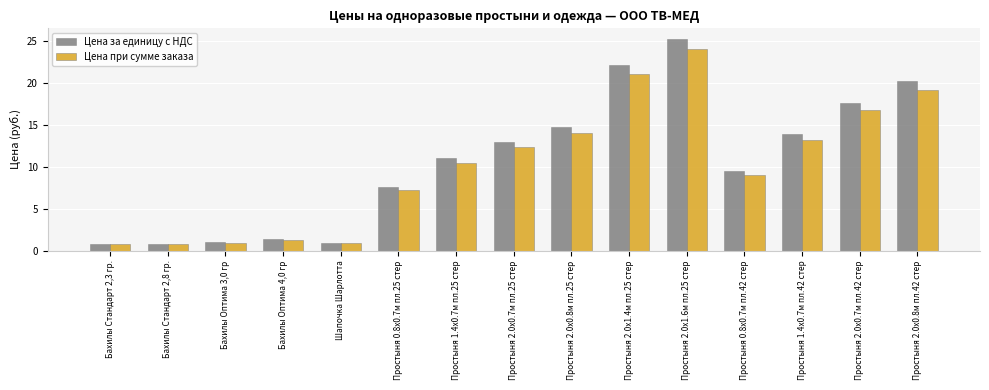

How many groups of bars are there?

15